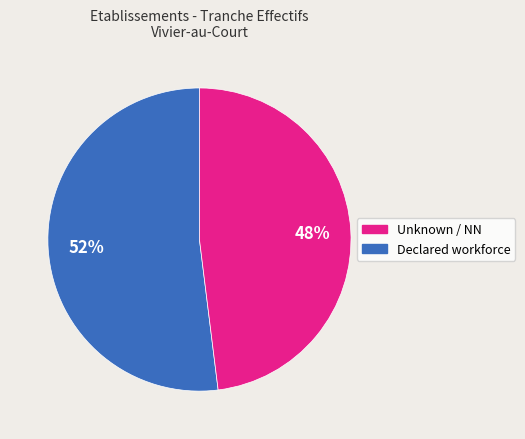

To the nearest percent, what is the average slice percentage?

50%